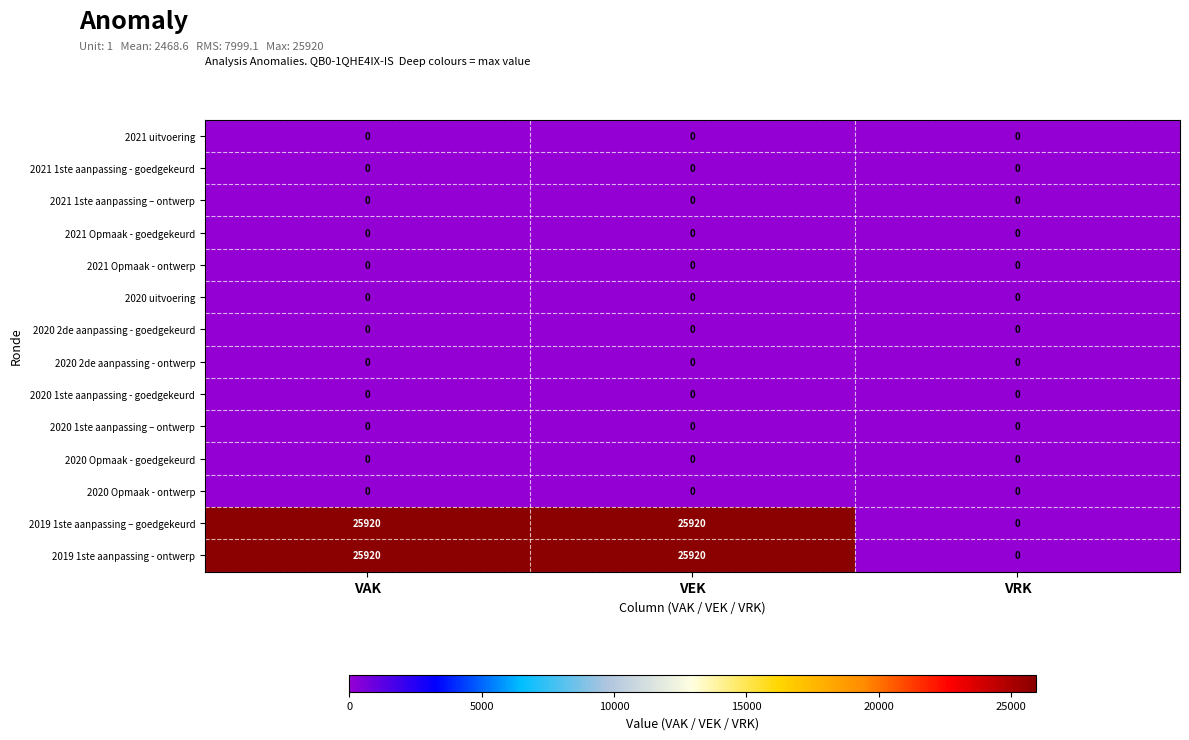

What is the difference between the highest and lowest values at VAK?

25920